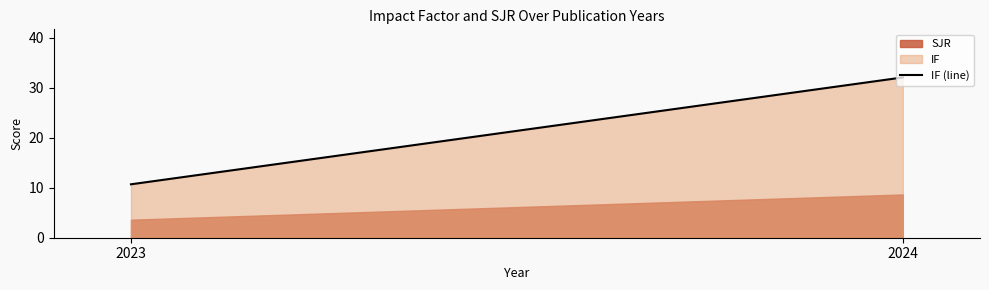

The chart shows a value of 10.7 at 2023. True or false?

True